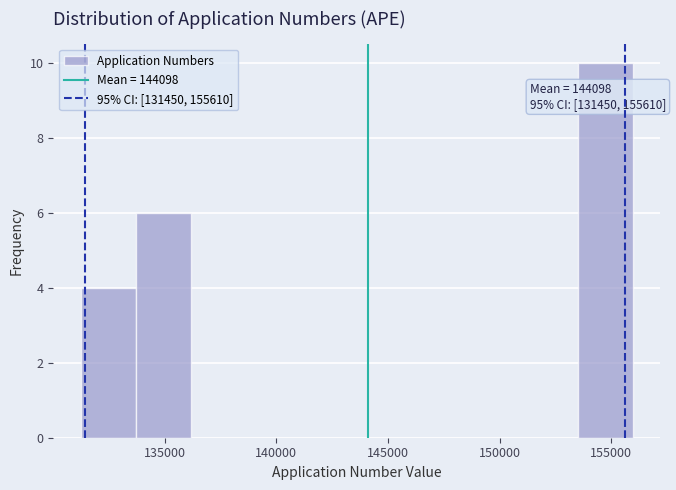

Which range on the x-axis has the tallest bar?

153500 to 156000